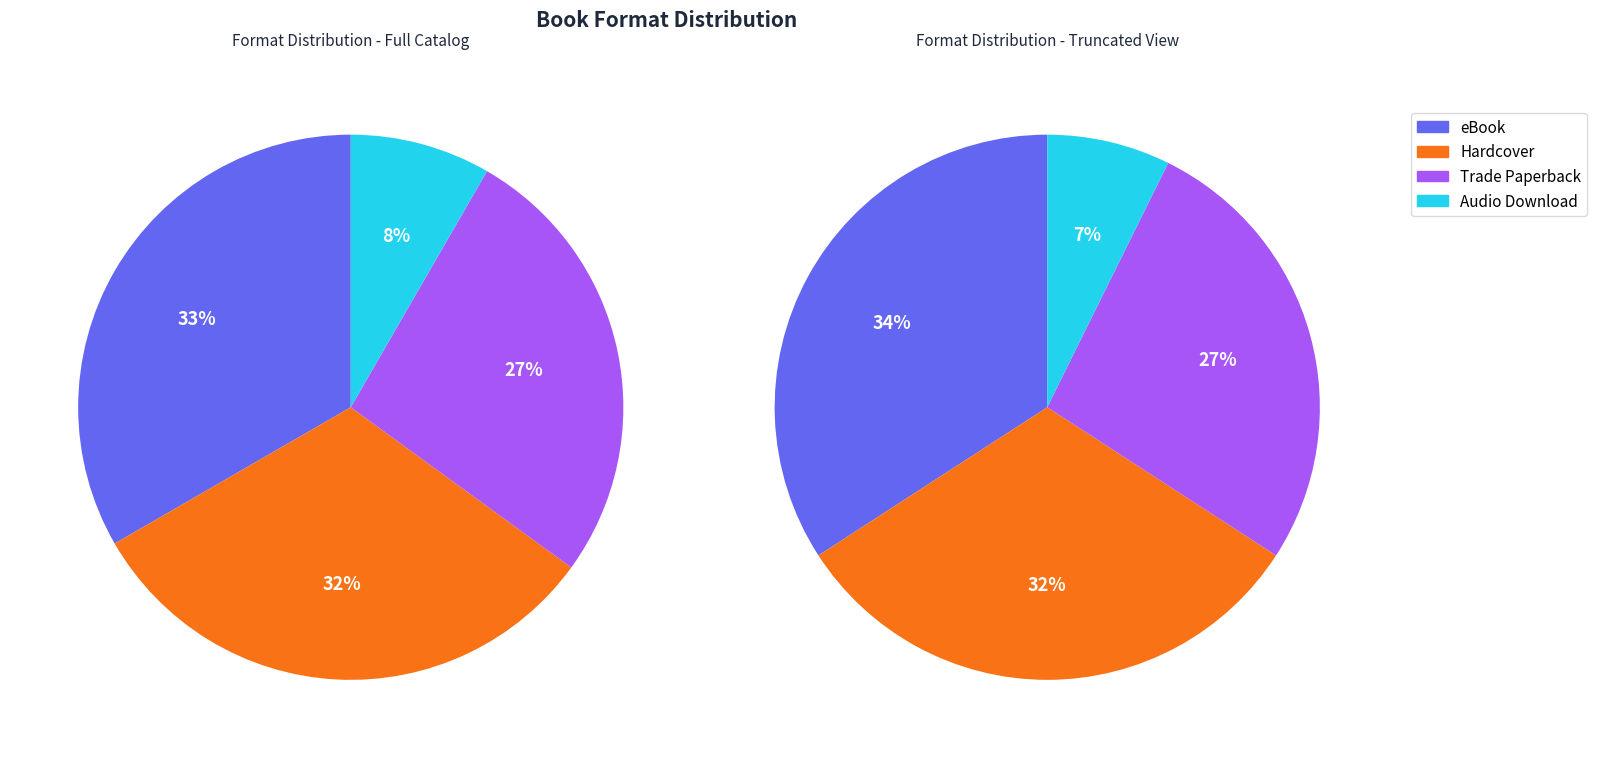

Does any single category account for the majority?

No